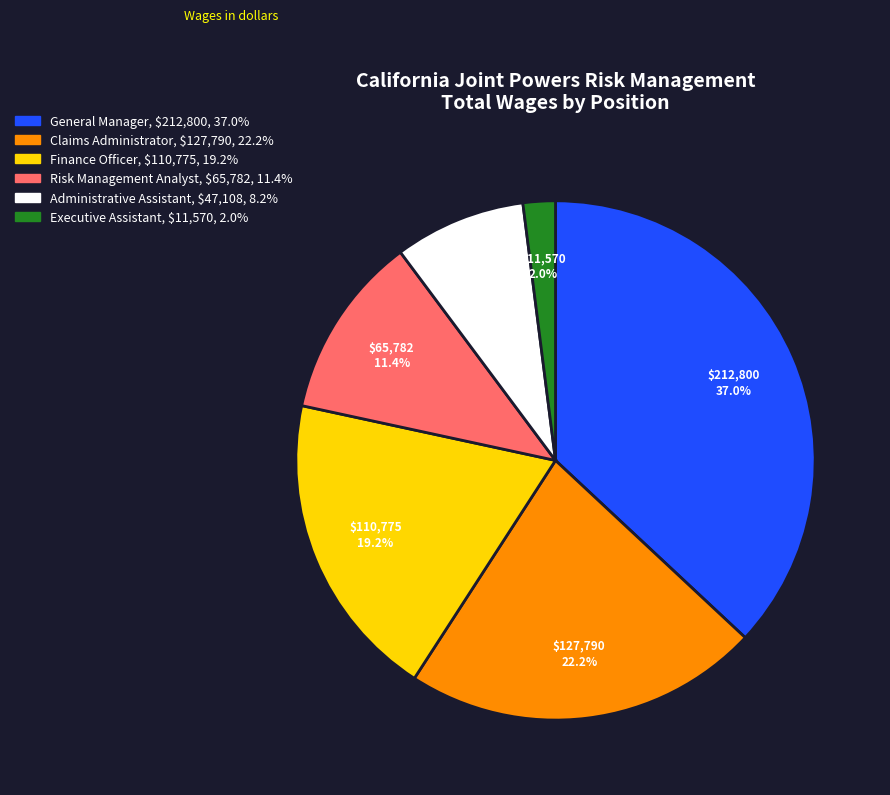

What is the total percentage of Risk Management Analyst and Administrative Assistant?

19.6%